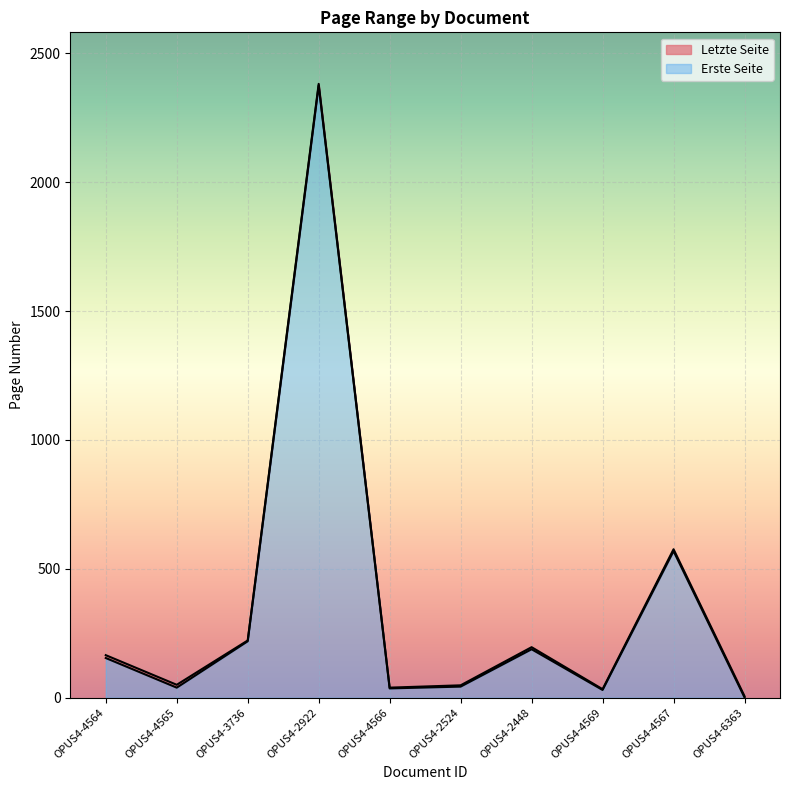

List the series in order of their peak value, lowest first.

Erste Seite, Letzte Seite